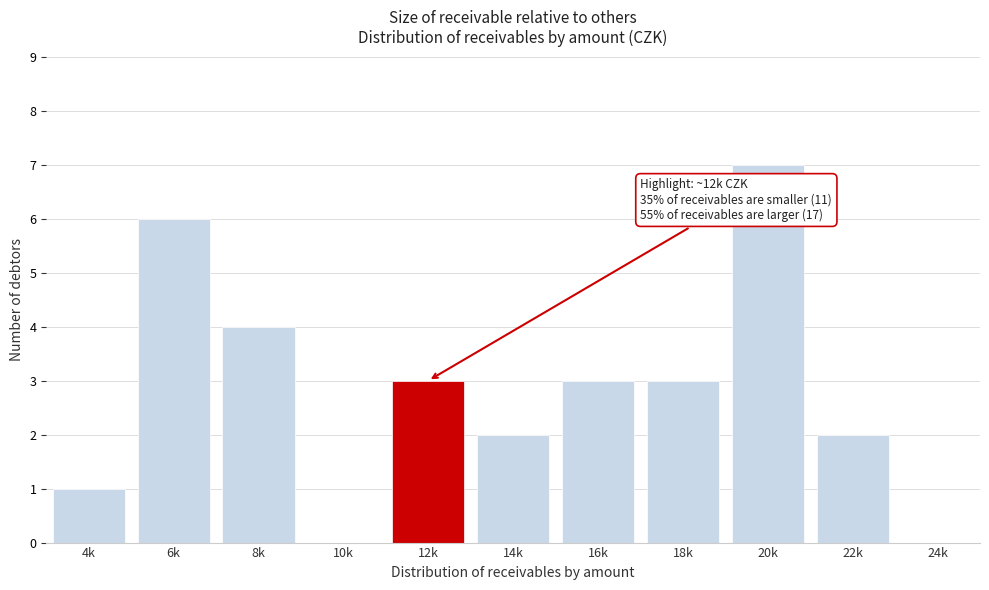

Reading right to left, transcribe all the data shown in this chart.

24k=0	22k=2	20k=7	18k=3	16k=3	14k=2	12k=3	10k=0	8k=4	6k=6	4k=1